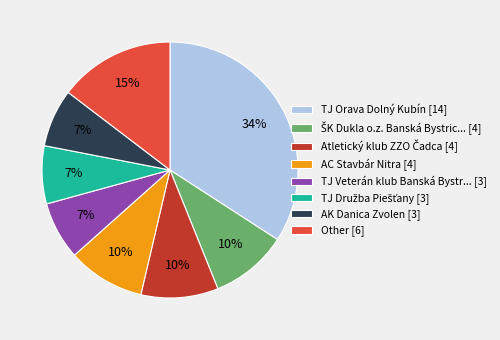

The Other [6] slice represents 15% of the pie. True or false?

True